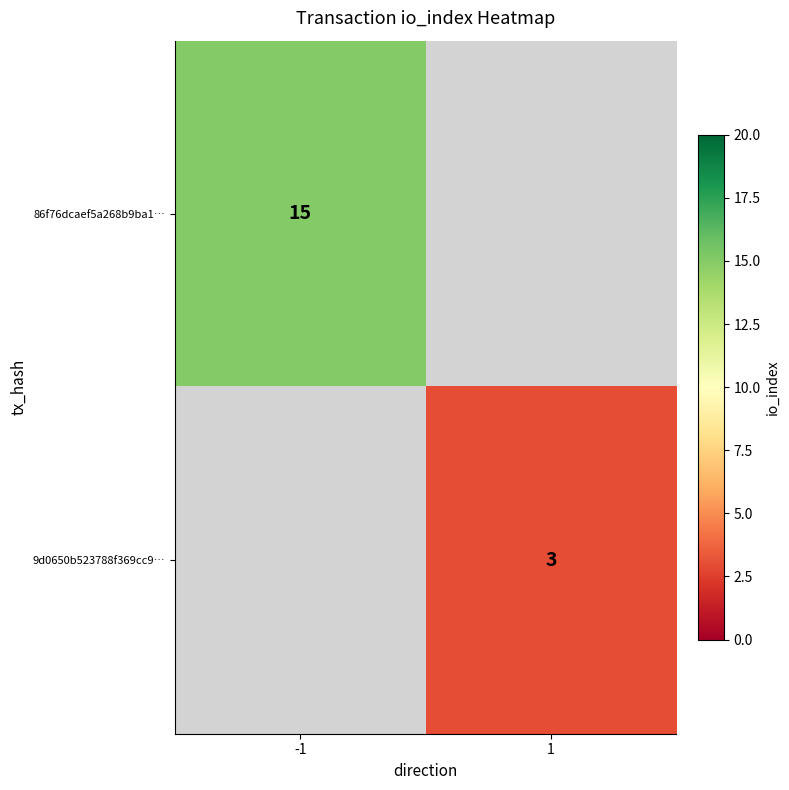

True or false: 86f76dcaef5a268b9ba1… has a value of 5 at -1.

False